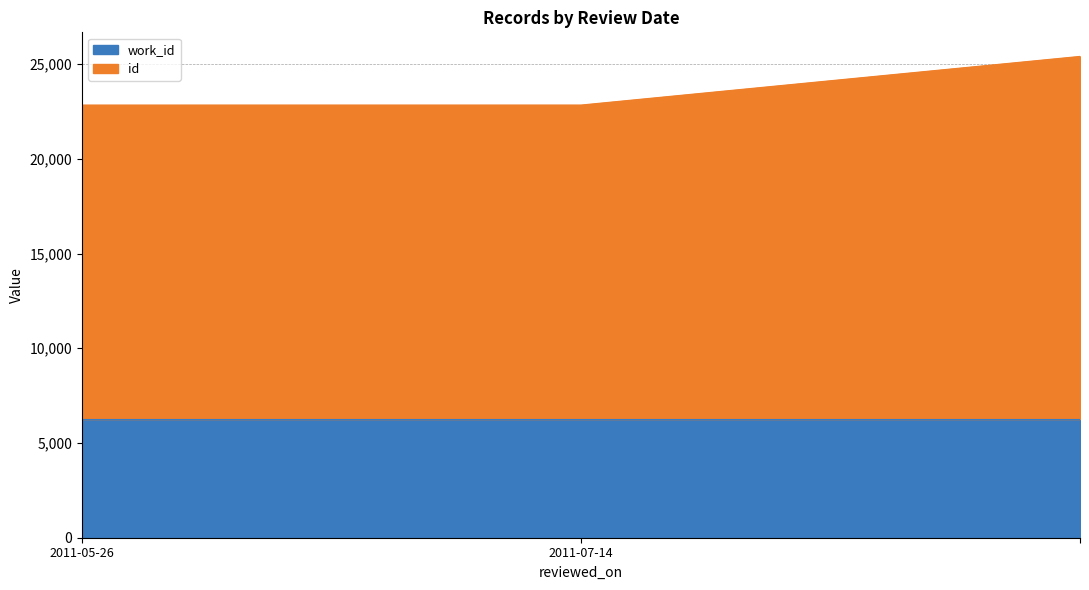

What is the ratio of the value at 2011-05-26 to the value at 2011-07-14?

1.0